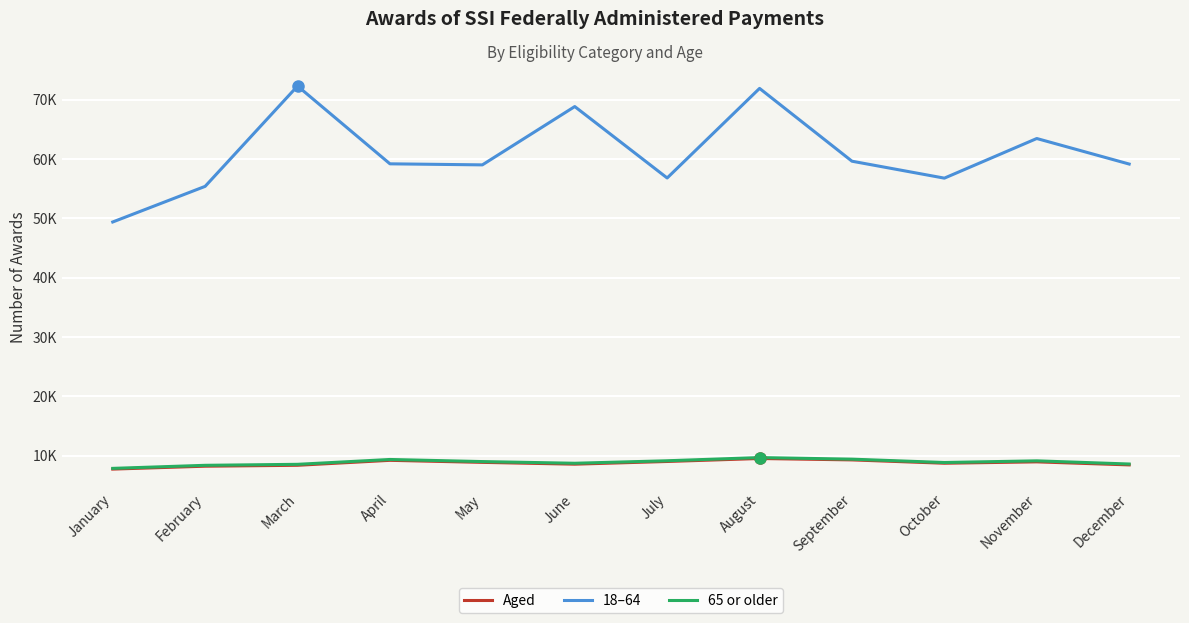

What is the difference between the maximum and minimum values in the Aged series?

1786